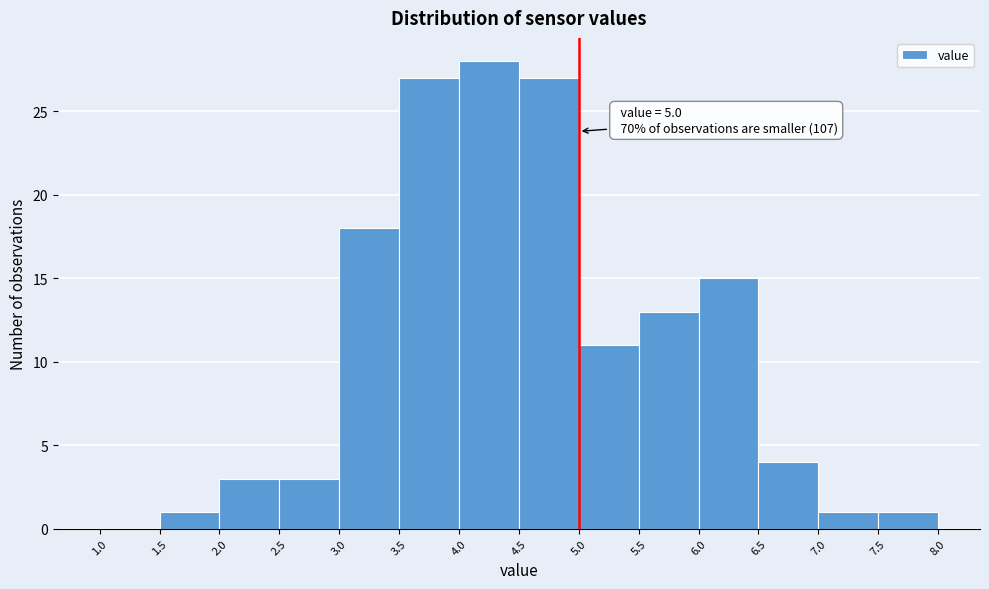

Which range on the x-axis has the tallest bar?

4.0 to 4.5